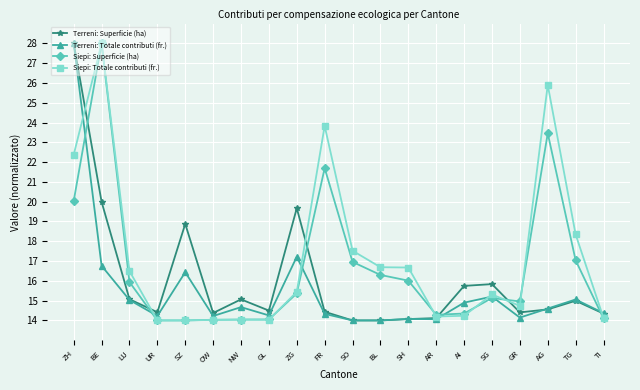

List the series in order of their overall mean, highest first.

Siepi: Totale contributi (fr.), Siepi: Superficie (ha), Terreni: Superficie (ha), Terreni: Totale contributi (fr.)